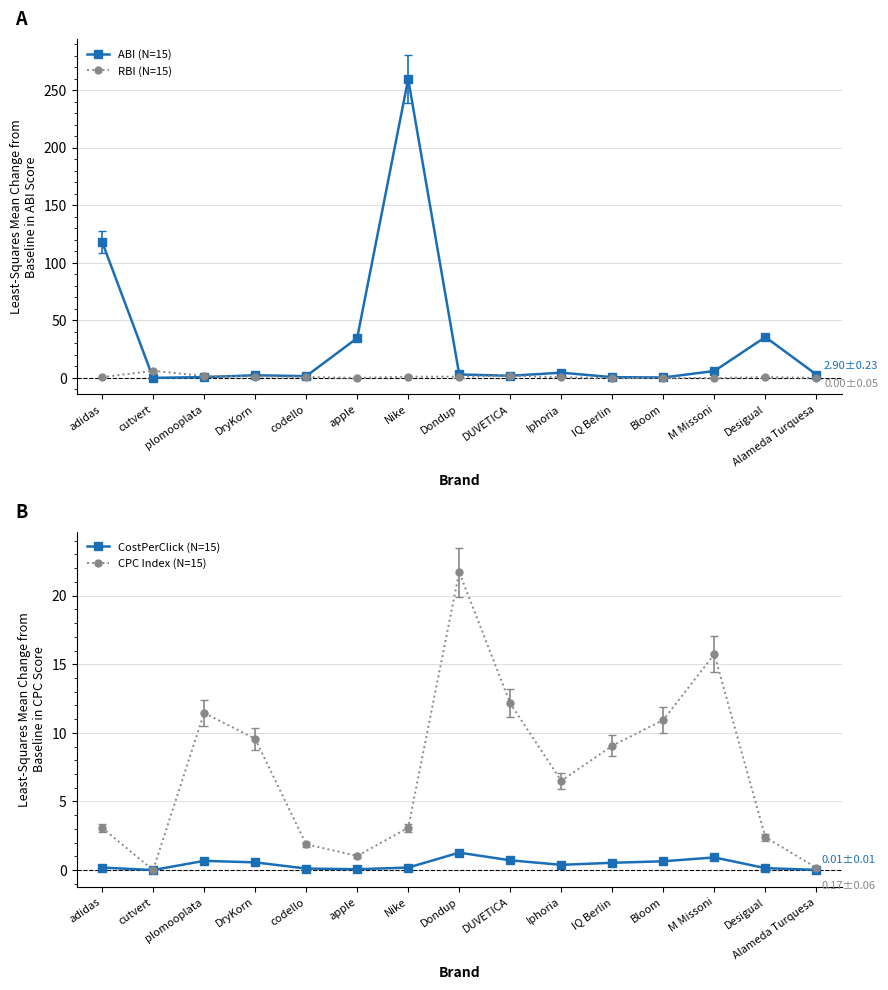

How many values in the RBI (N=15) series are below 0?

2